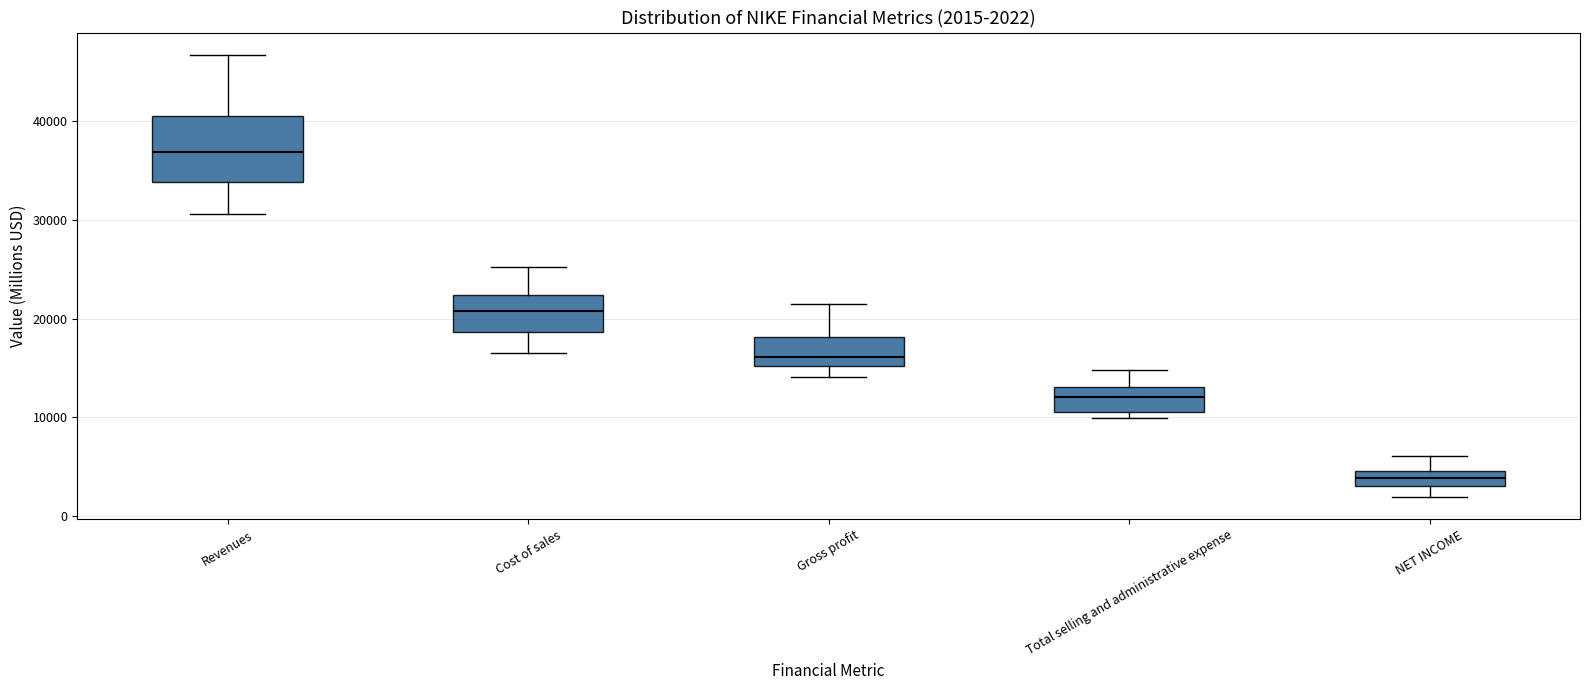

Comparing the boxes themselves (not the whiskers), which one is the tallest?

Revenues